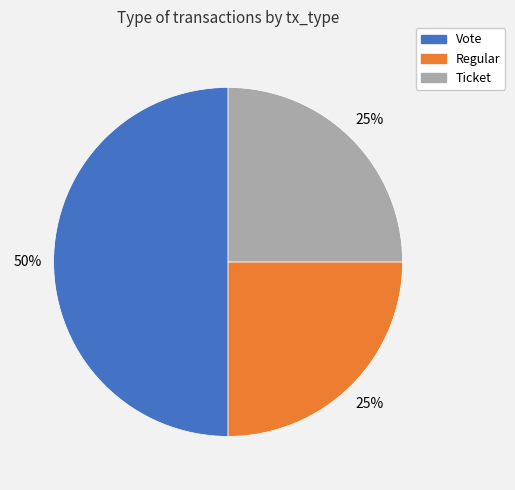

How many segments does this pie chart have?

3